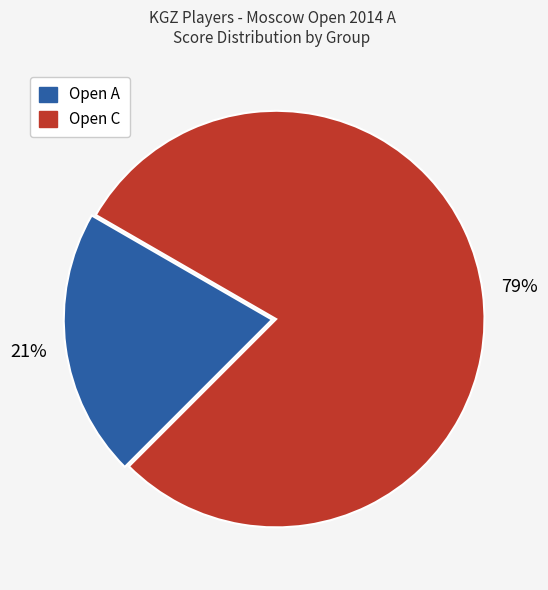

Does any single category account for the majority?

Yes